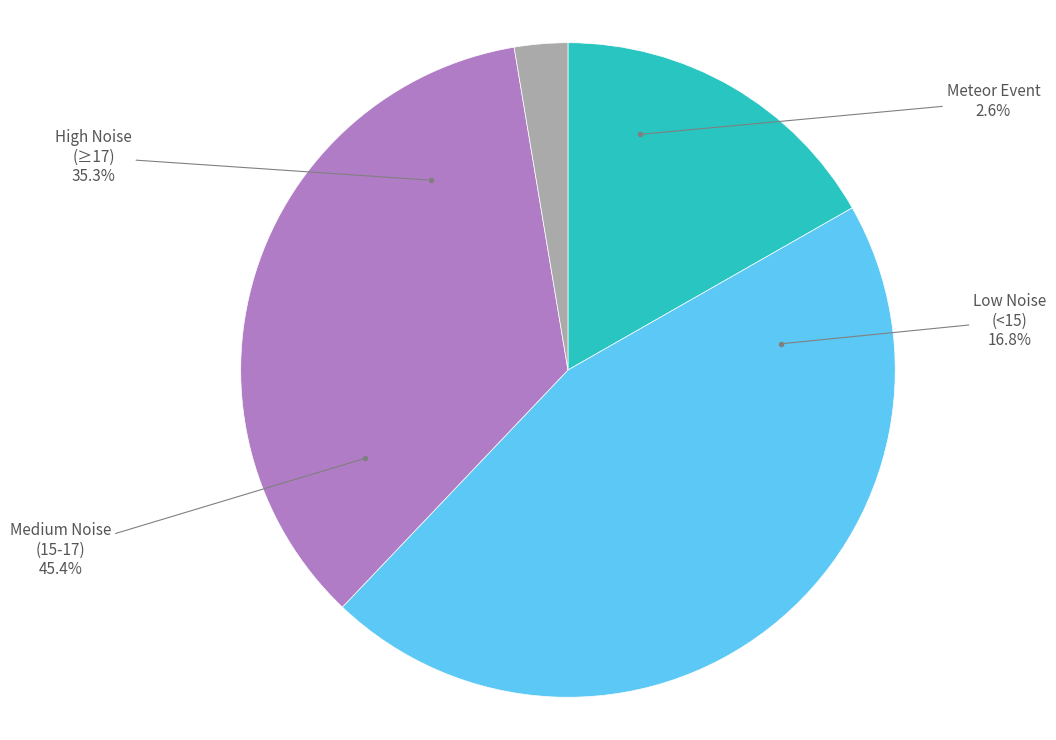

True or false: 37 accounts for 12% of the total.

False